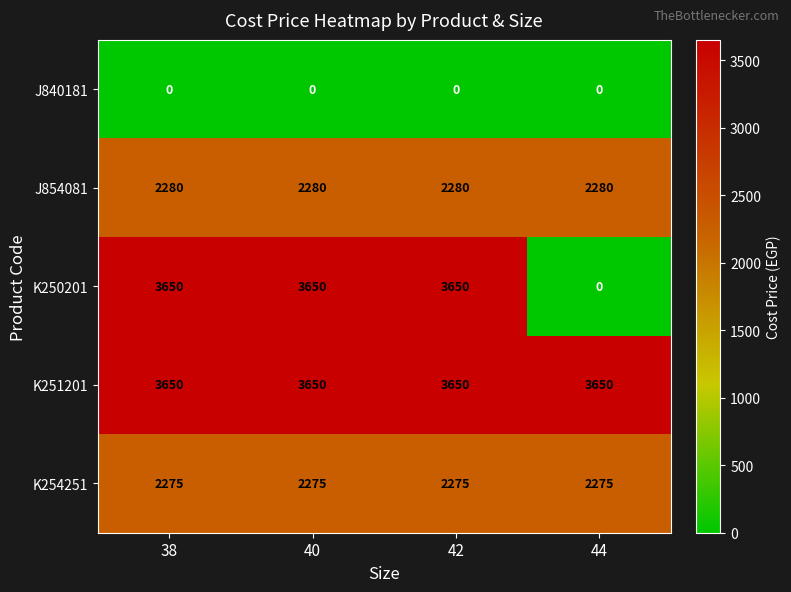

Which series has the widest spread of values?

K250201